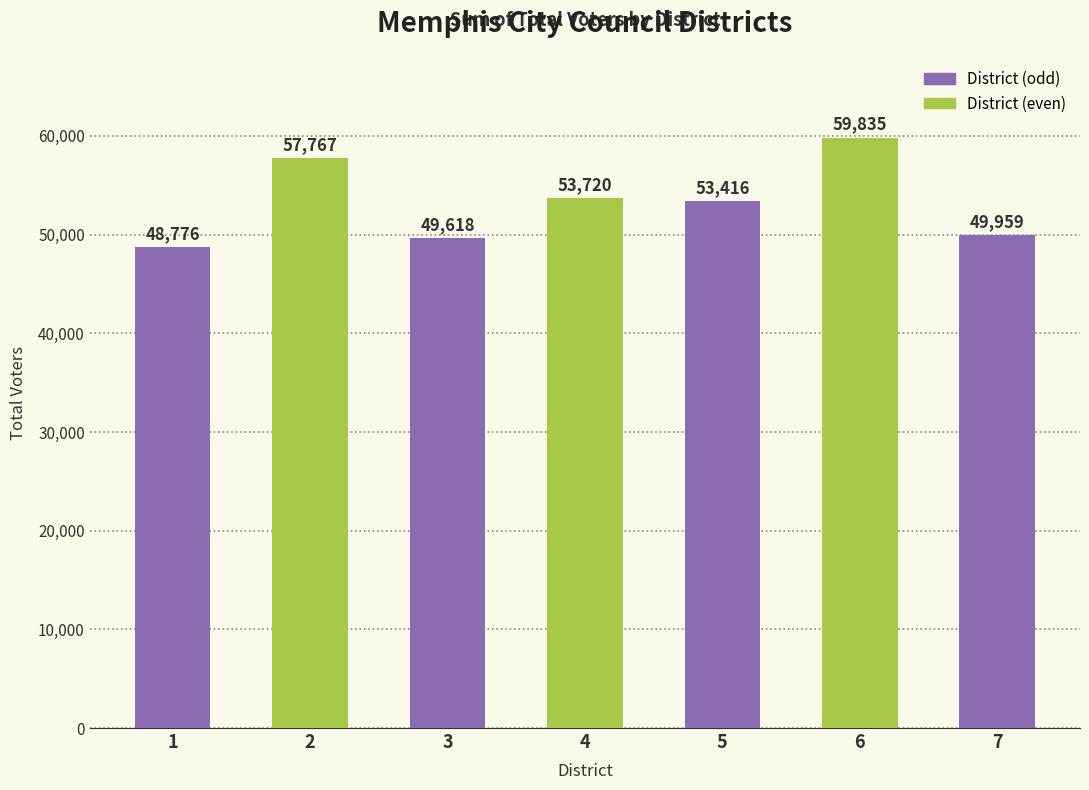

What is the value of the 5th bar from the left?

53416